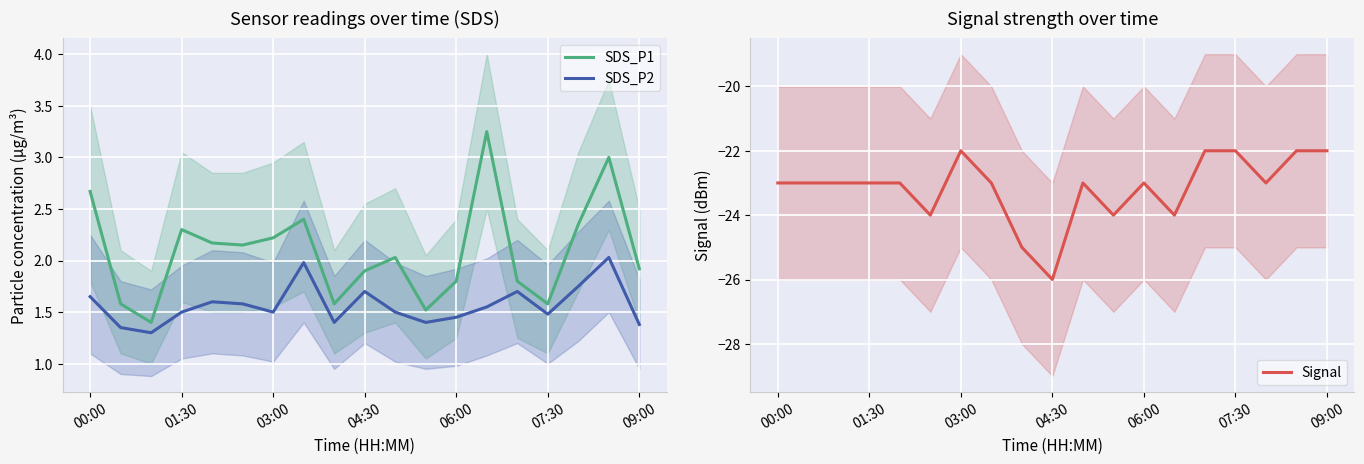

The SDS_P2 series shows 2.3 at 04:30. True or false?

False